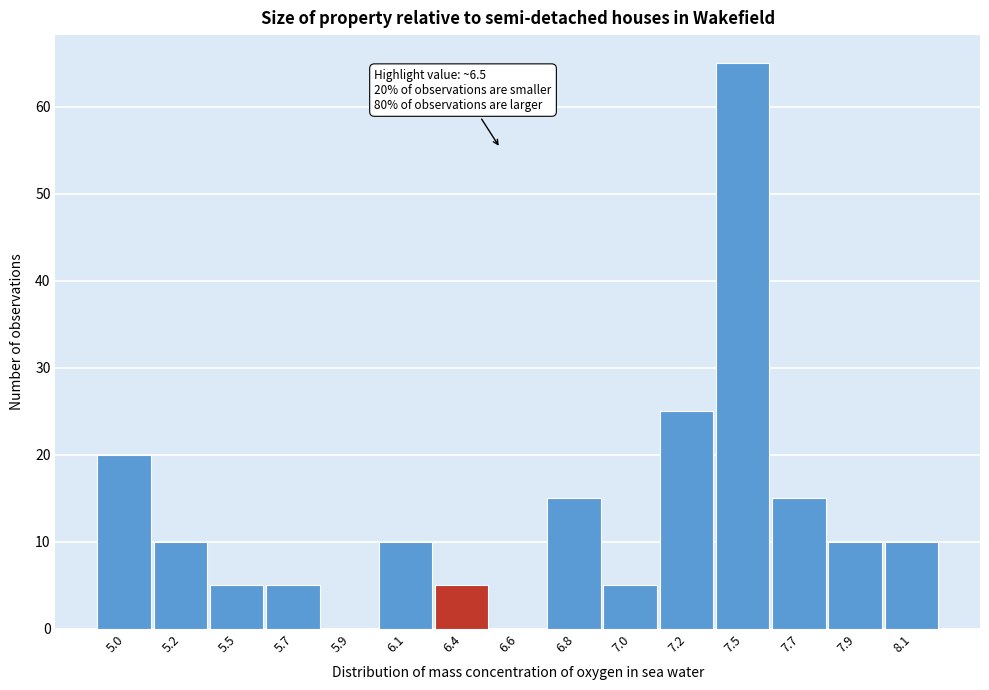

Reading left to right, transcribe all the data shown in this chart.

5.0=20	5.2=10	5.5=5	5.7=5	5.9=0	6.1=10	6.4=5	6.6=0	6.8=15	7.0=5	7.2=25	7.5=65	7.7=15	7.9=10	8.1=10